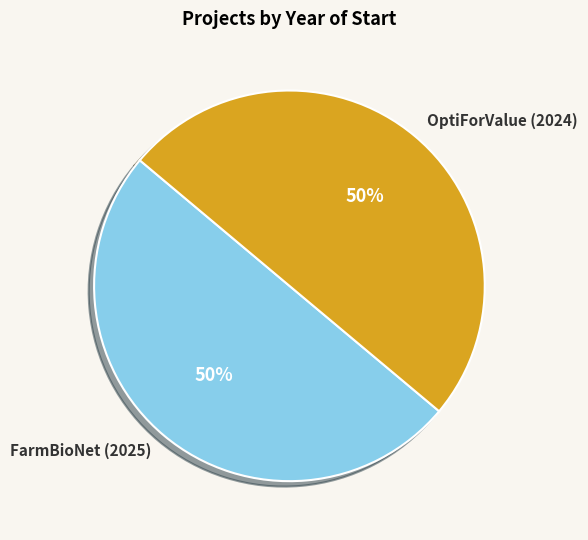

Combined, do OptiForValue (2024) and FarmBioNet (2025) account for over 50%?

Yes